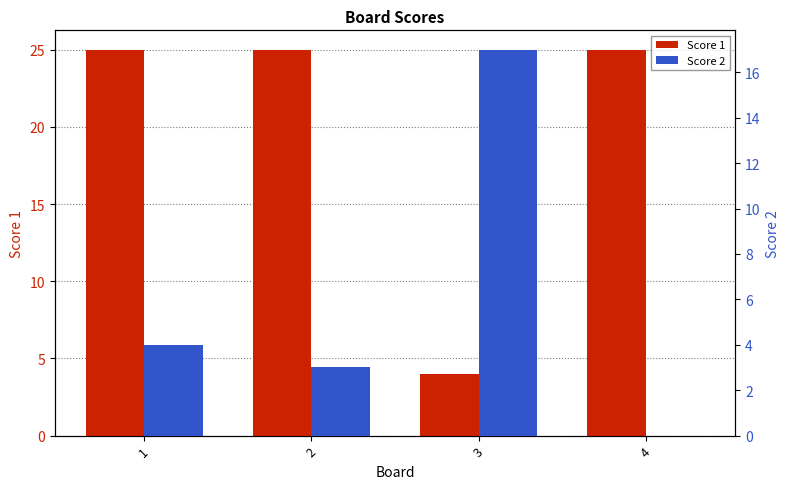

Is it true that Score 2 equals 4 at 2?

False